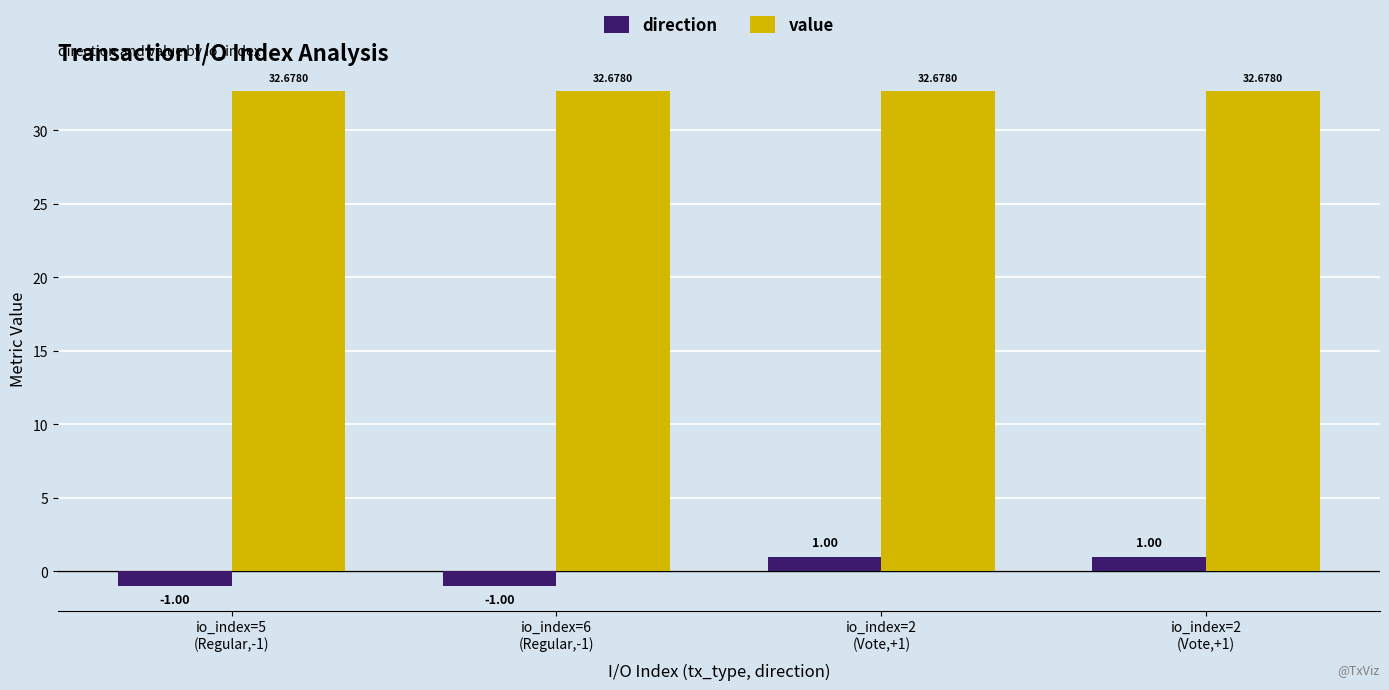

What are all the series names shown in the legend?

direction, value